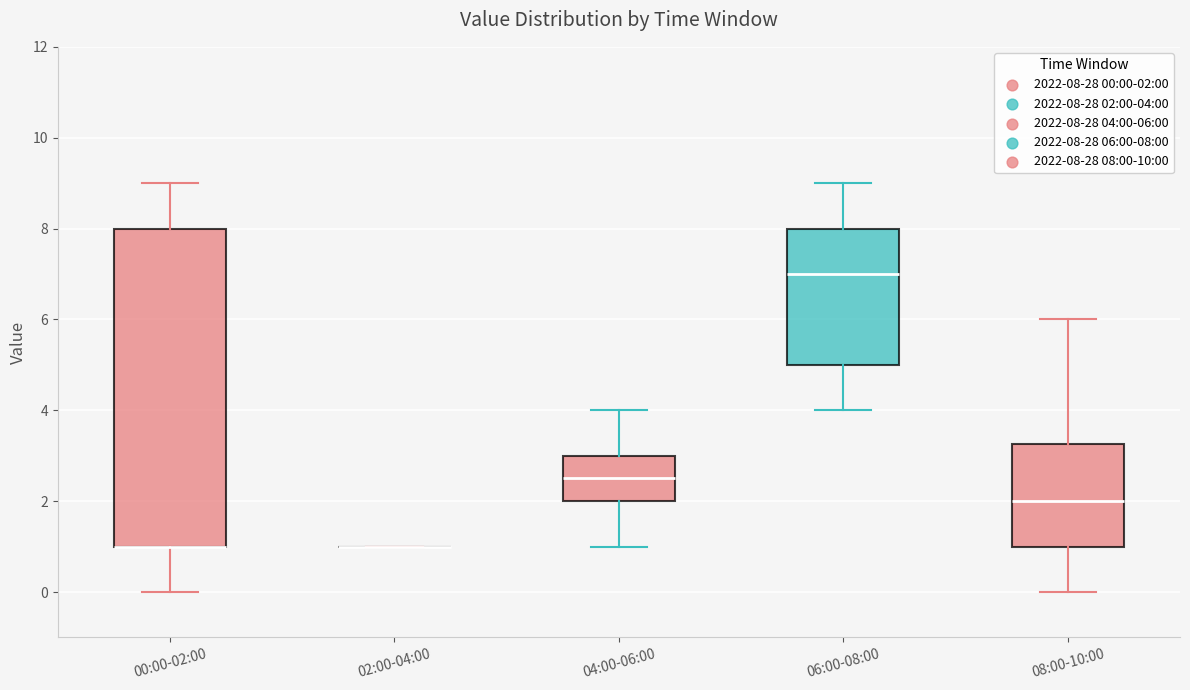

Reading left to right, transcribe this box plot: for each box, give where its median line is, the range the box spans, and where its two whiskers end, as read against the y-axis. The values are not printed on the chart, so give them approximately, as read against the axis.

00:00-02:00: median 1.0 (drawn on the box's lower edge), box 1.0 to 8.0, whiskers 0.0 to 9.0
02:00-04:00: box collapsed to a line at 1.0, whiskers 1.0 to 1.0
04:00-06:00: median 2.6, box 2.0 to 3.0, whiskers 1.0 to 4.0
06:00-08:00: median 7.0, box 5.0 to 8.0, whiskers 4.0 to 9.0
08:00-10:00: median 2.0, box 1.0 to 3.2, whiskers 0.0 to 6.0